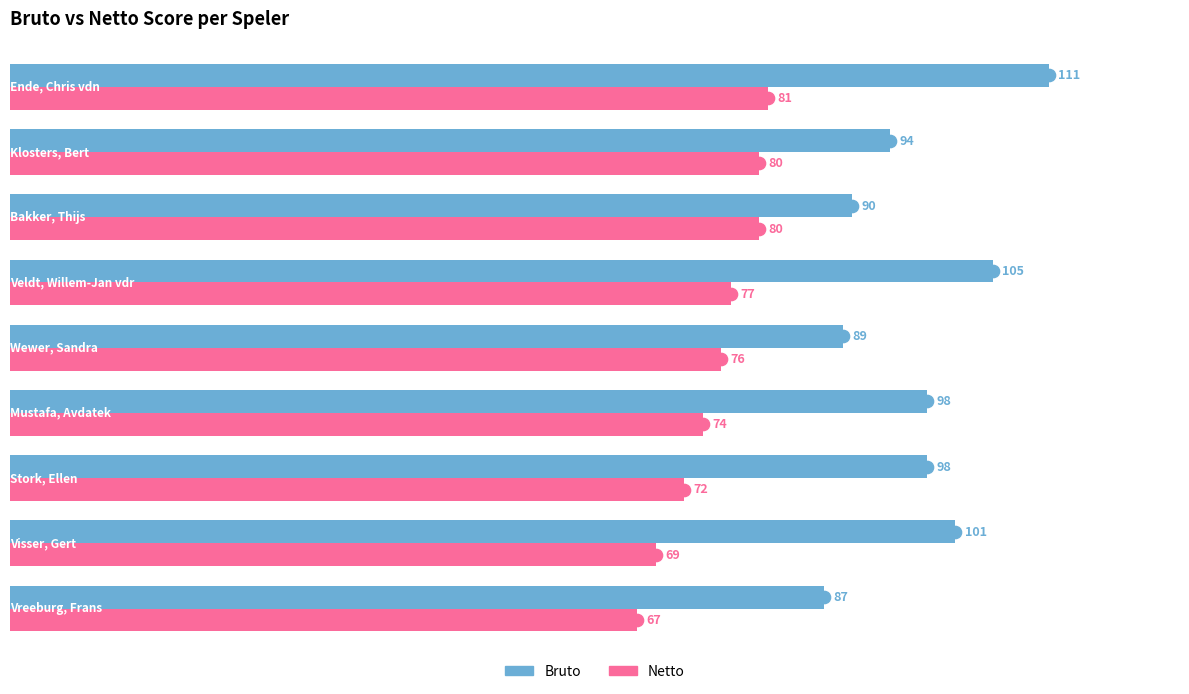

Which series has the largest range (max minus min)?

Bruto